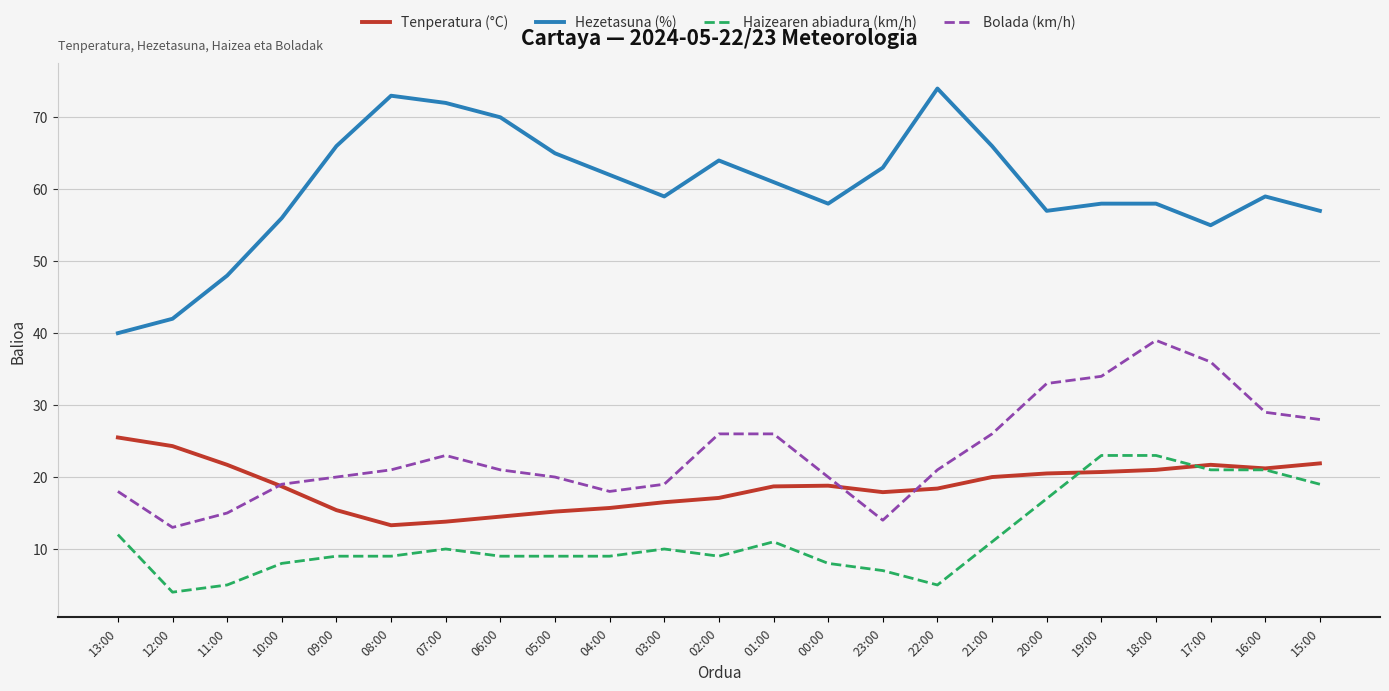

Which category has the highest value in the Bolada (km/h) series?

18:00